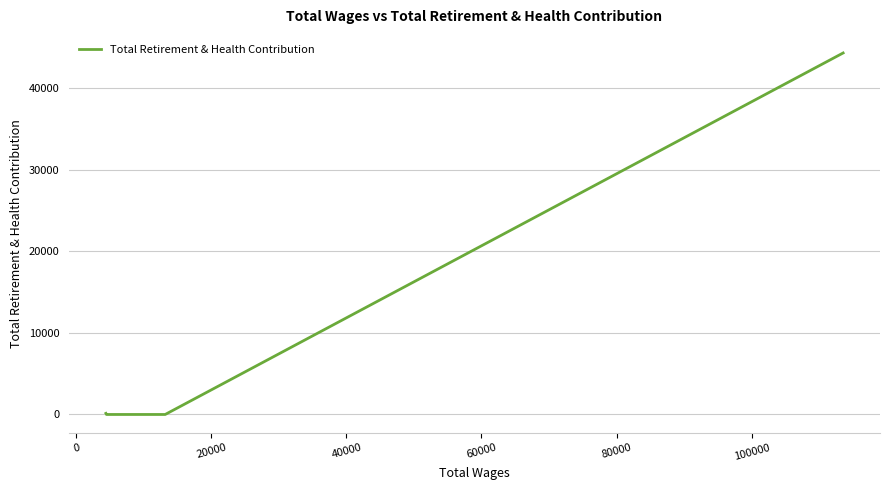

True or false: the data shows 58892 at −20000.

False